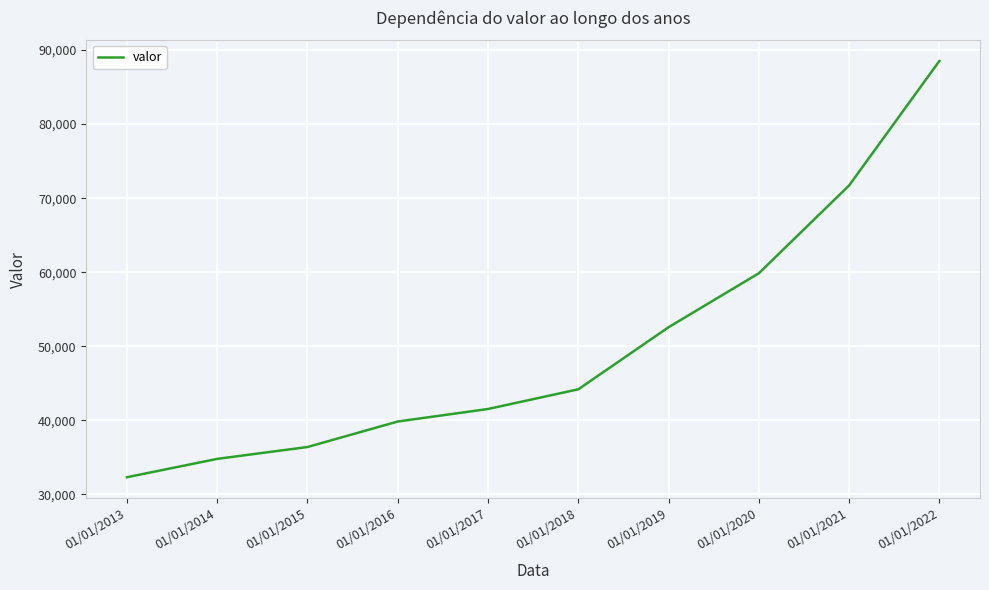

Which label corresponds to the smallest value in the chart?

01/01/2013